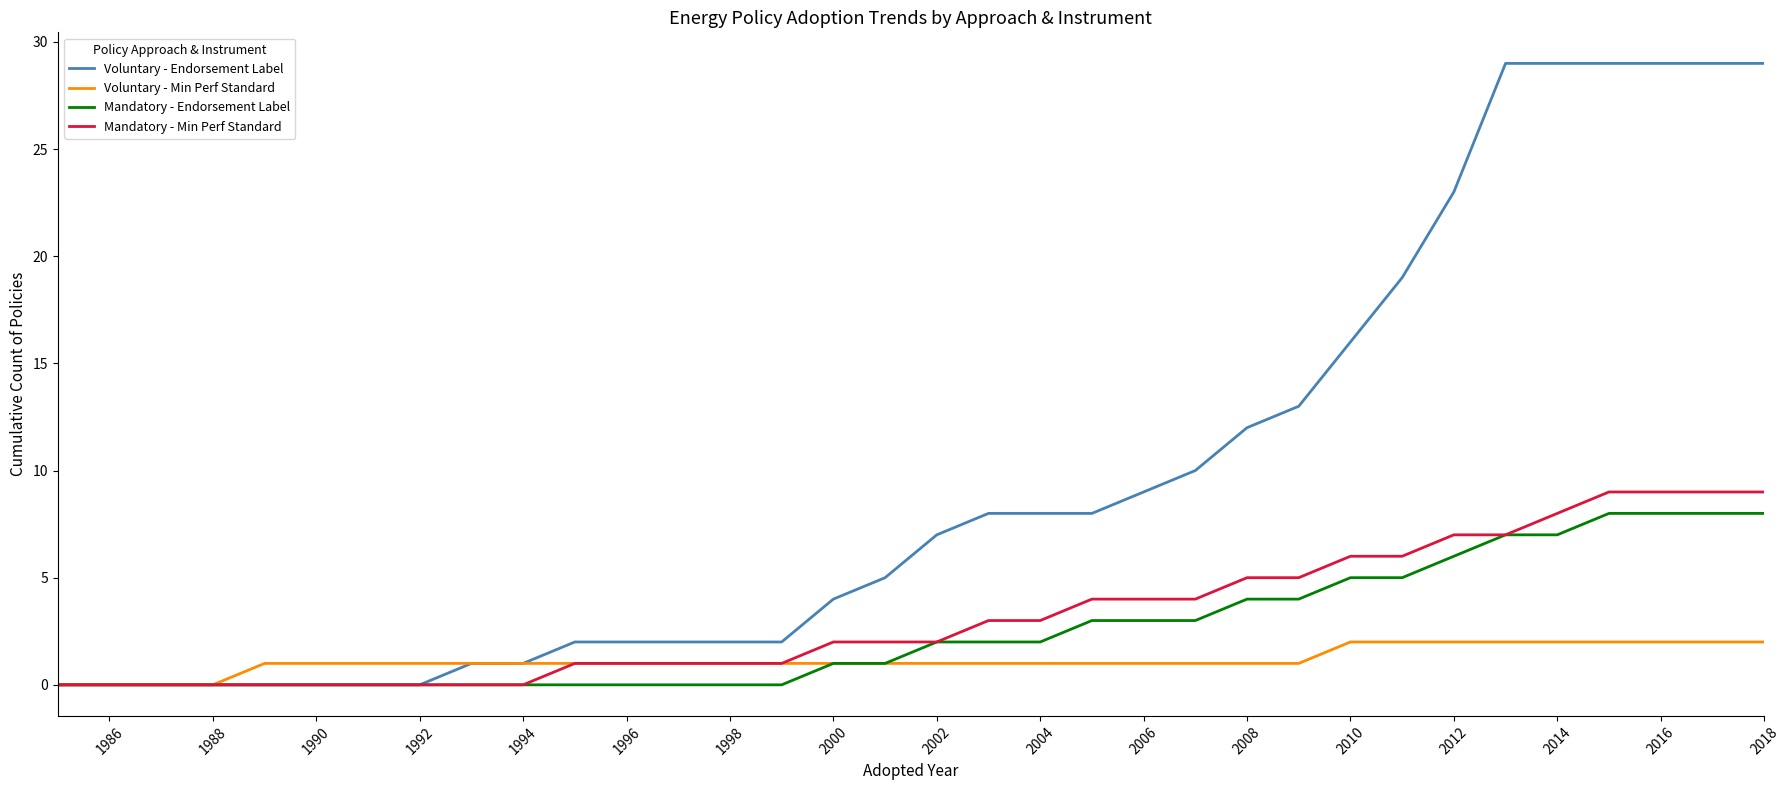

Which series has the largest range (max minus min)?

Voluntary - Endorsement Label